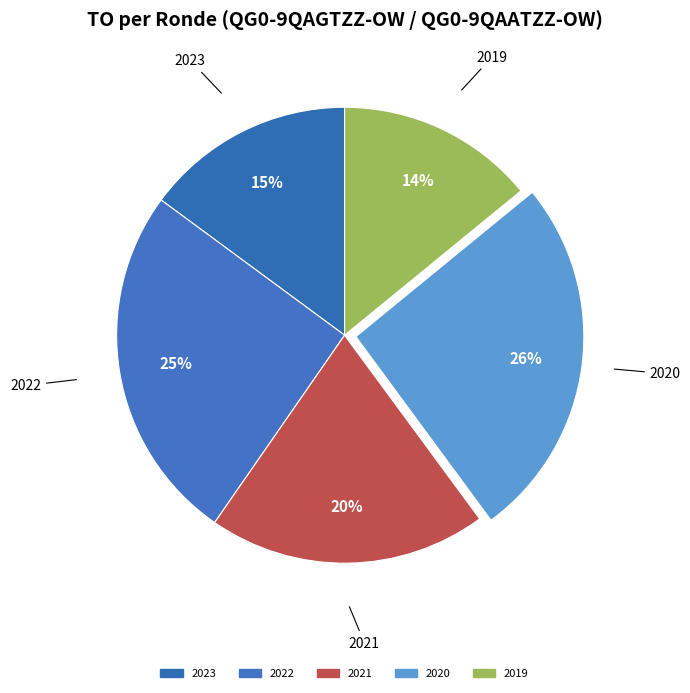

How many slices are in this pie chart?

5